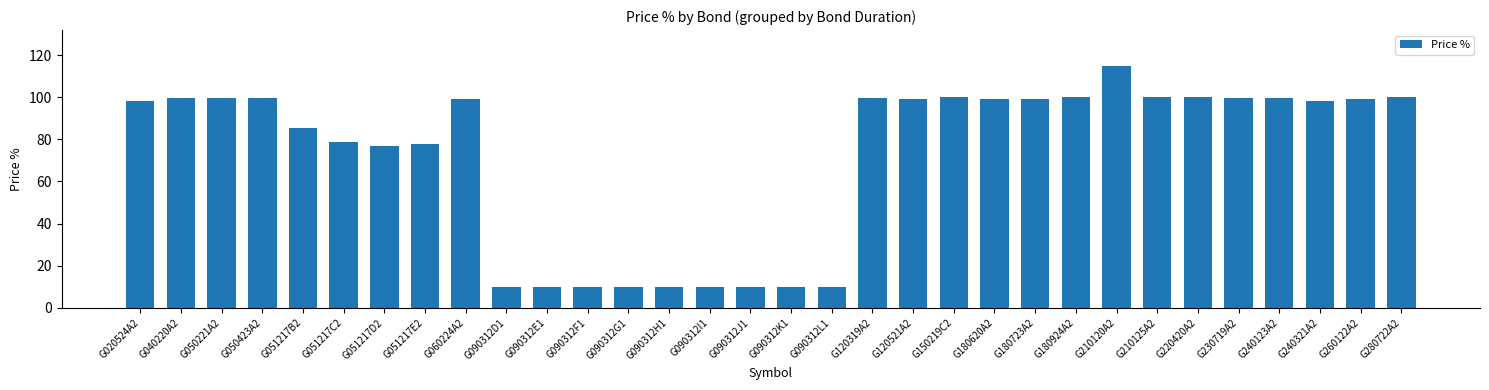

Is it true that the value at G050221A2 is 99.4?

True